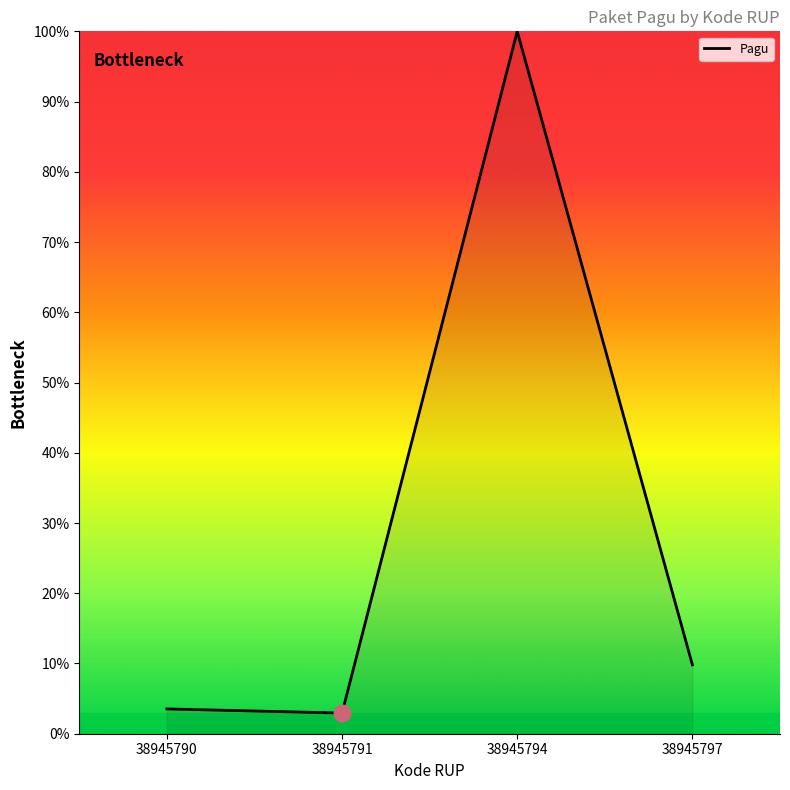

What is the minimum value shown in the chart?

2.9